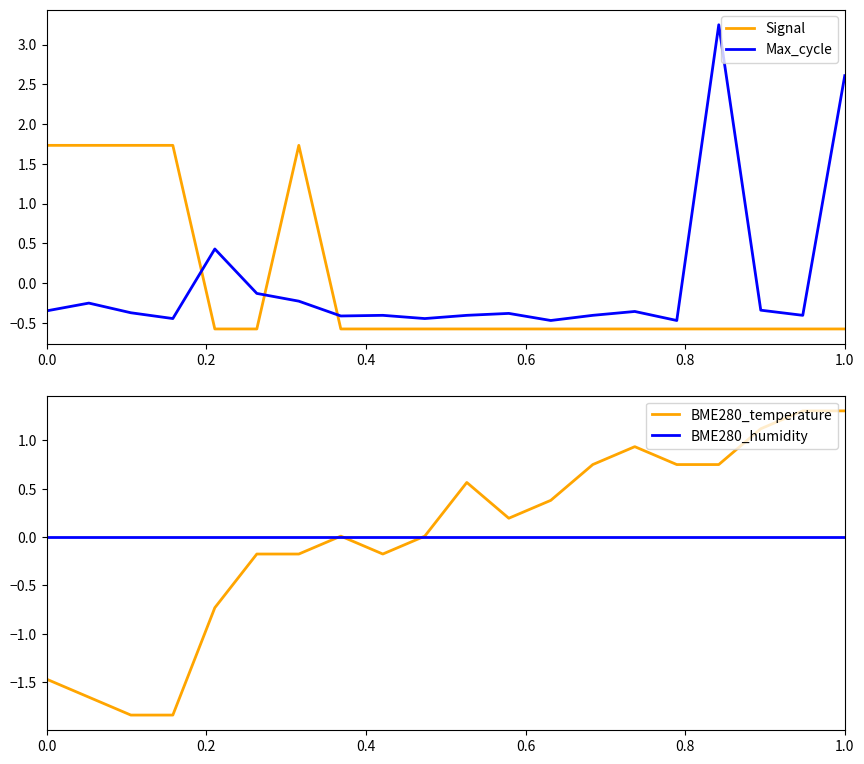

True or false: Max_cycle and Signal cross at least once.

True